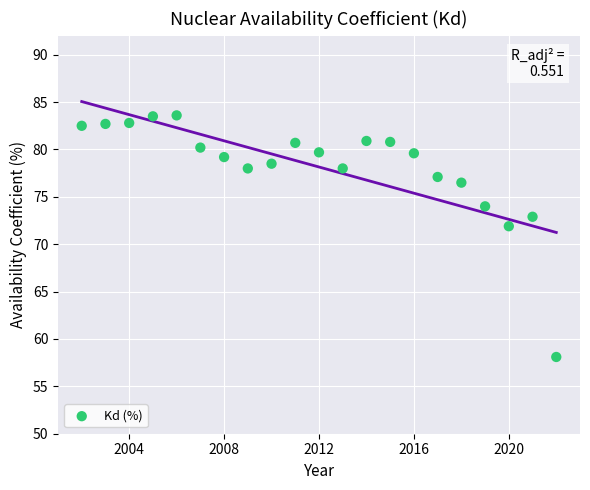

What Y value in the scatter plot is closest to 70?

71.9